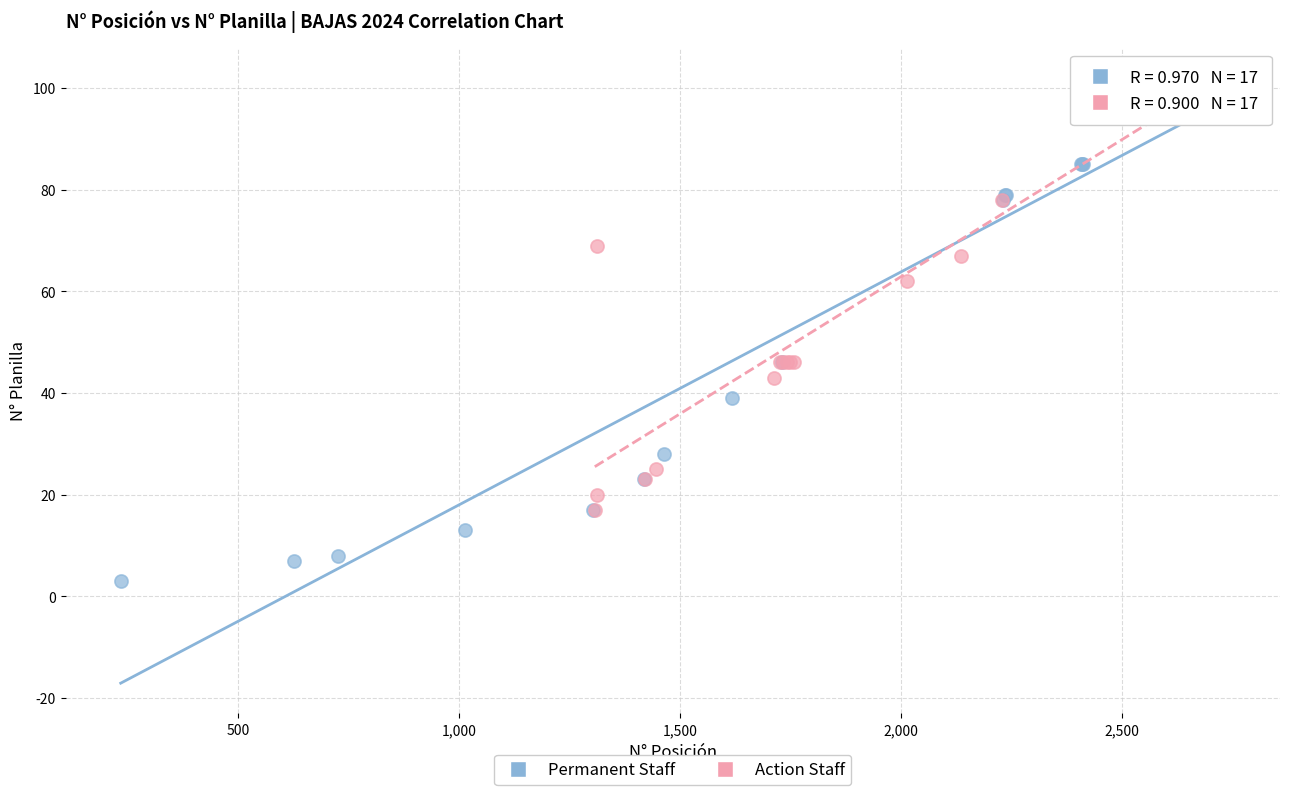

Which series has the largest Y range (max minus min)?

Permanent Staff